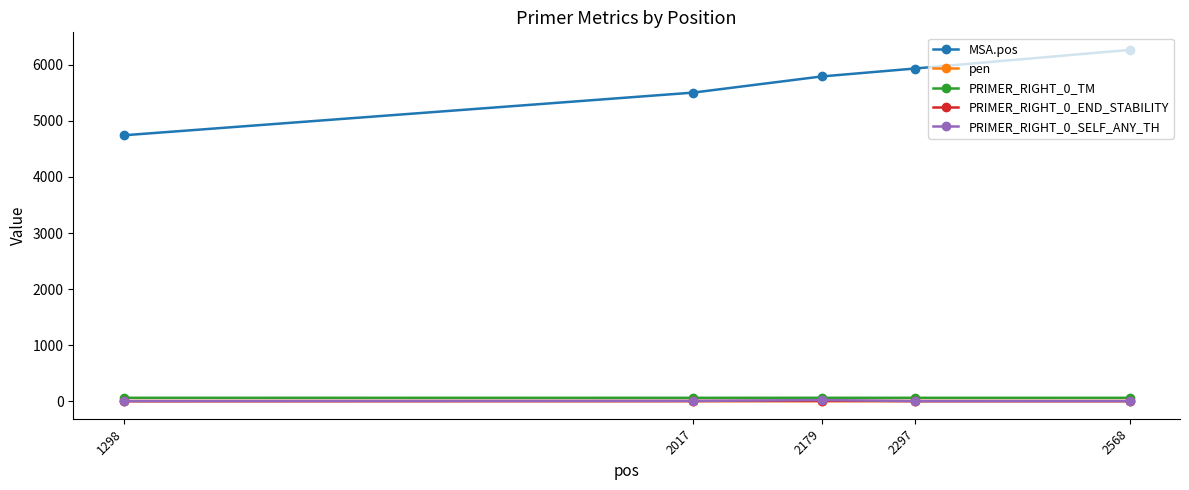

Which series has the widest spread of values?

MSA.pos